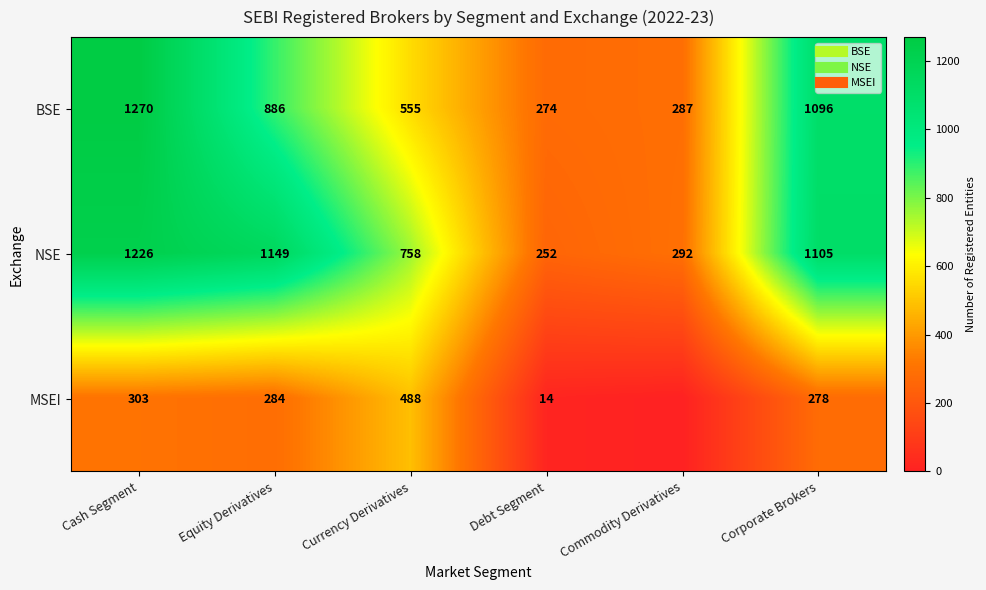

Rank the series by their maximum value, from lowest to highest.

MSEI, NSE, BSE